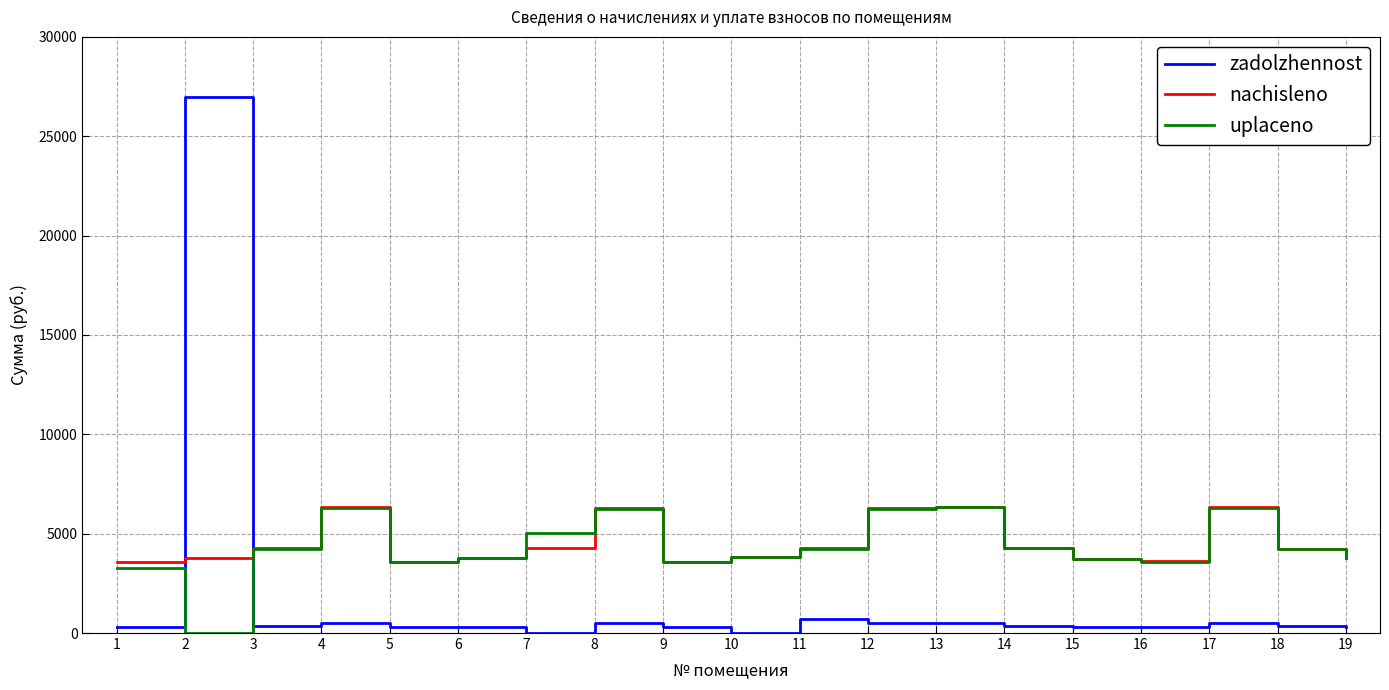

At which category does uplaceno reach its first local valley?

2